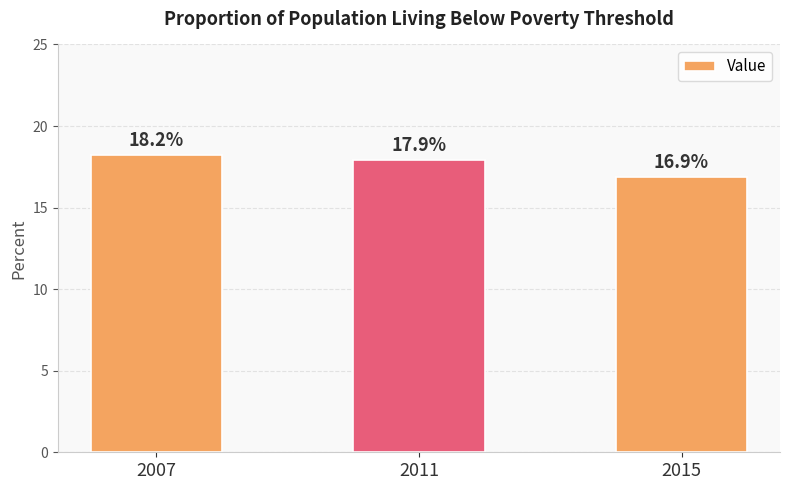

Is it true that the value at 2015 is 16.9?

True